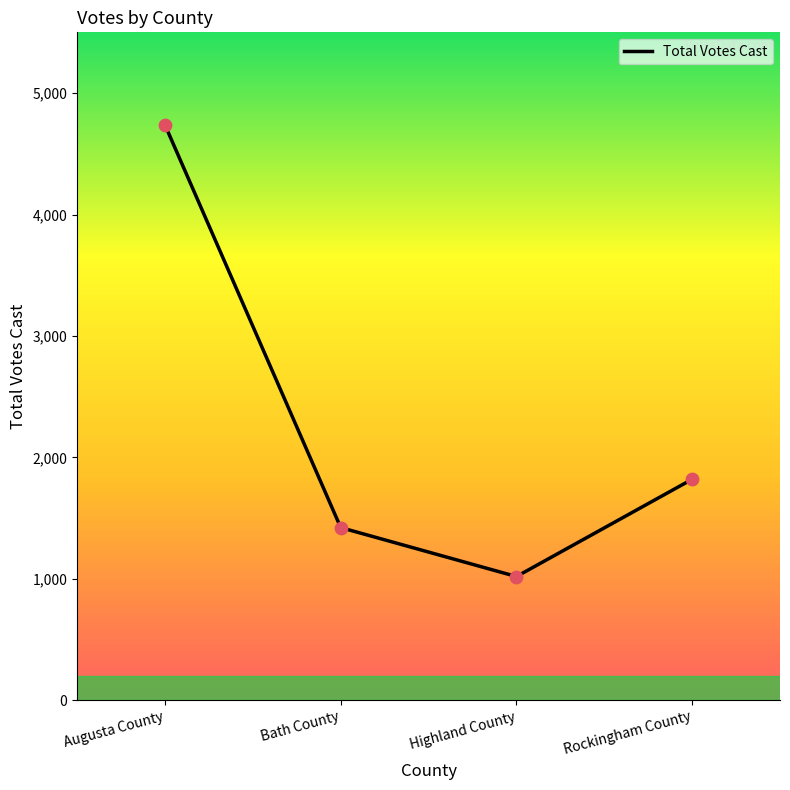

Which has a higher value, Augusta County or Highland County?

Augusta County